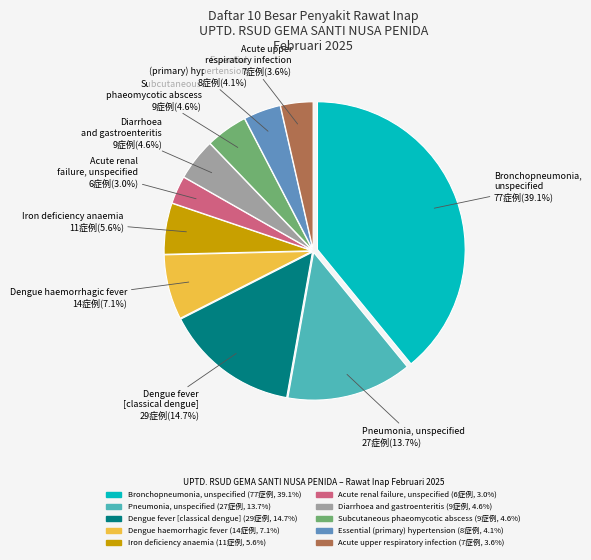

To the nearest percent, what is the difference between the largest and smallest slice percentages?

36%